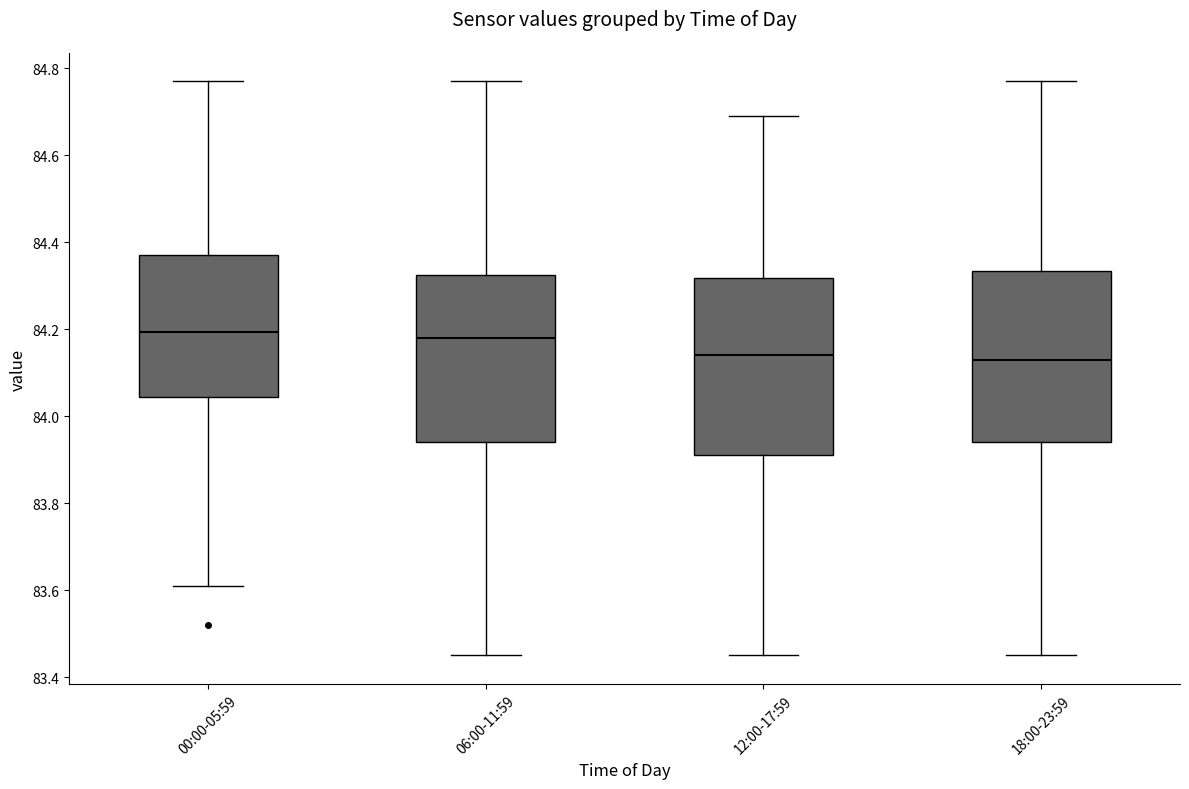

Reading left to right, transcribe this box plot: for each box, give where its median line is, the range the box spans, and where its two whiskers end, as read against the y-axis. The values are not printed on the chart, so give them approximately, as read against the axis.

00:00-05:59: median 84.20, box 84.04 to 84.38, whiskers 83.62 to 84.78
06:00-11:59: median 84.18, box 83.94 to 84.32, whiskers 83.46 to 84.78
12:00-17:59: median 84.14, box 83.92 to 84.32, whiskers 83.46 to 84.70
18:00-23:59: median 84.14, box 83.94 to 84.34, whiskers 83.46 to 84.78